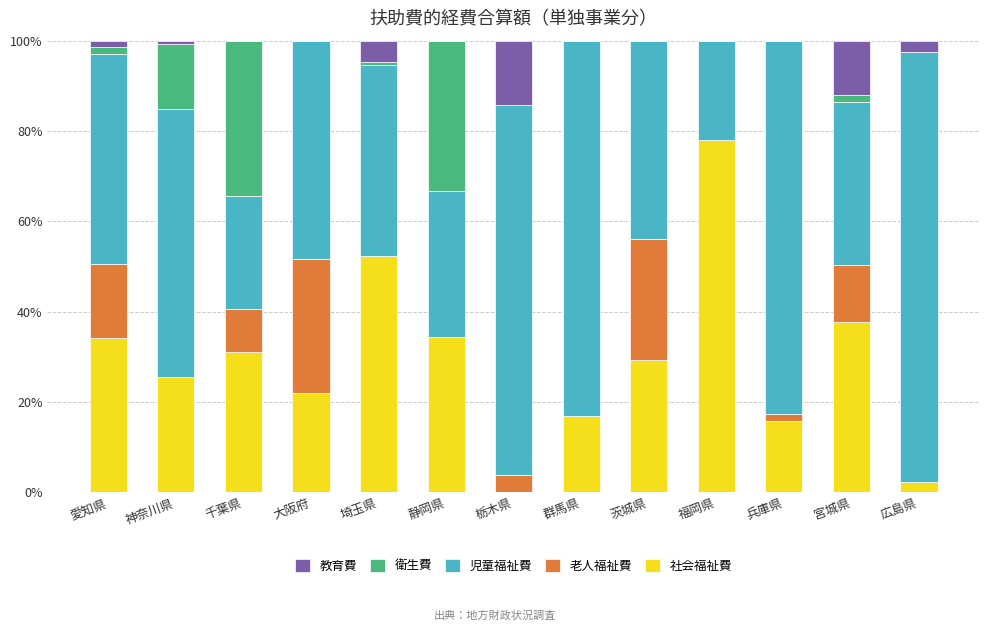

What is the highest value of the 社会福祉費 series?

78.0